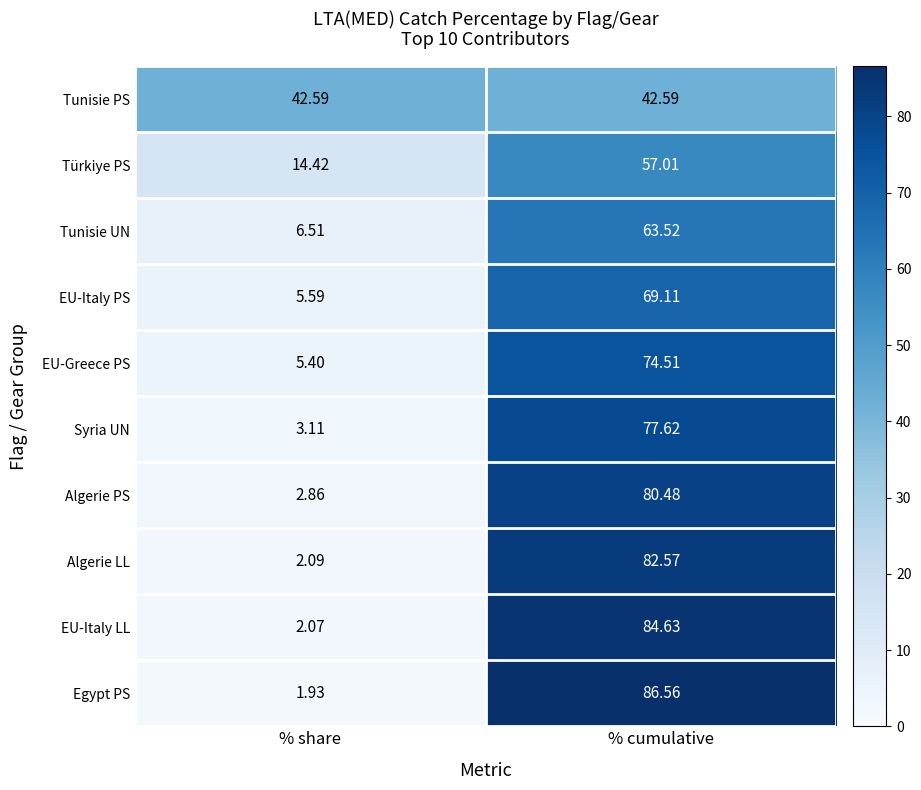

Which series has the widest spread of values?

Egypt PS